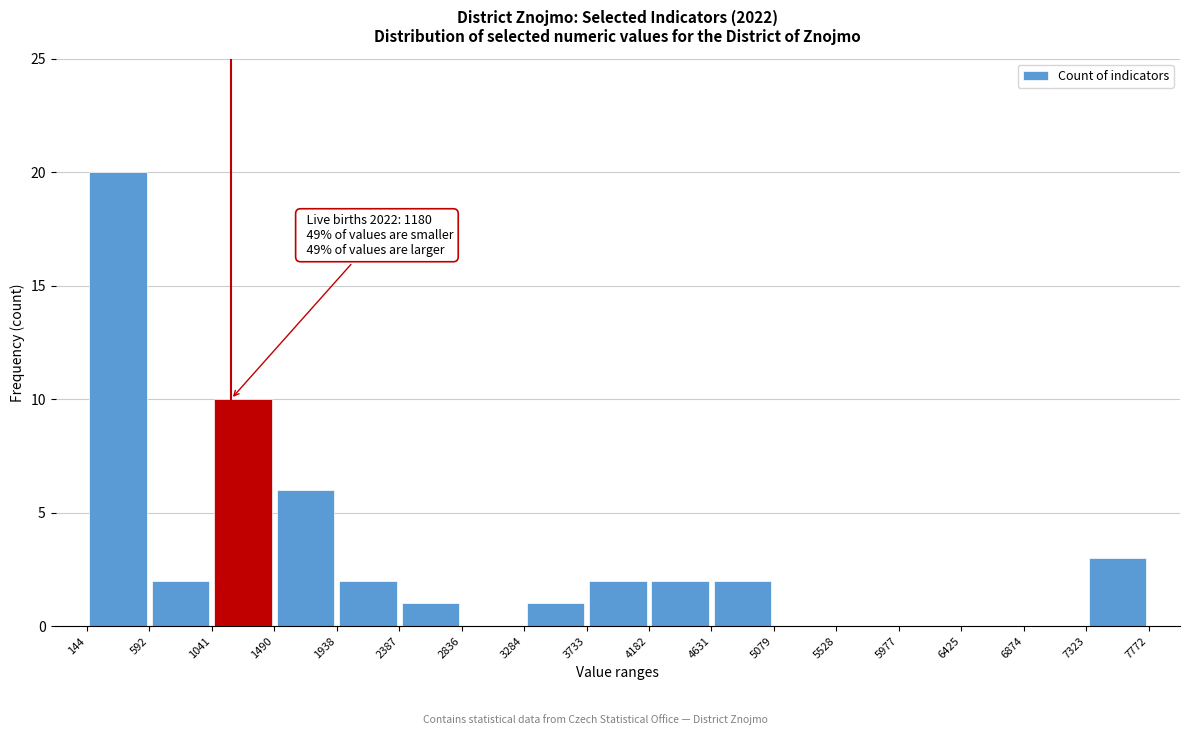

Over which range of the x-axis is the bar tallest?

144 to 592